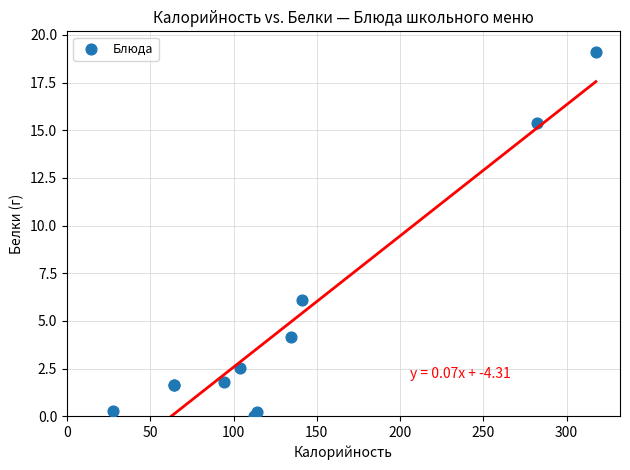

What Y value in the scatter plot is closest to 9?

6.1